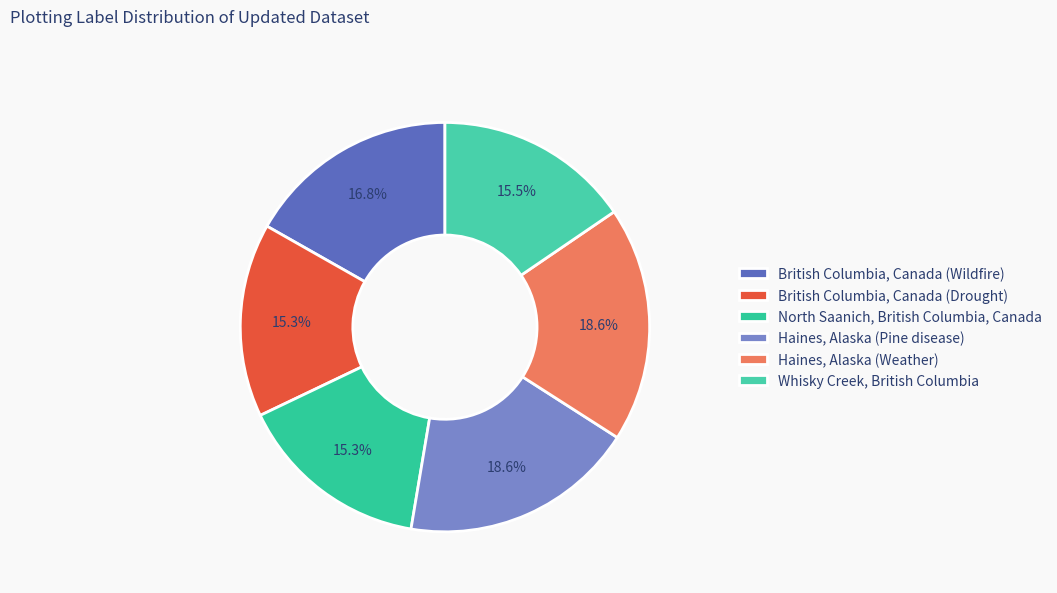

How many slices are in this pie chart?

6